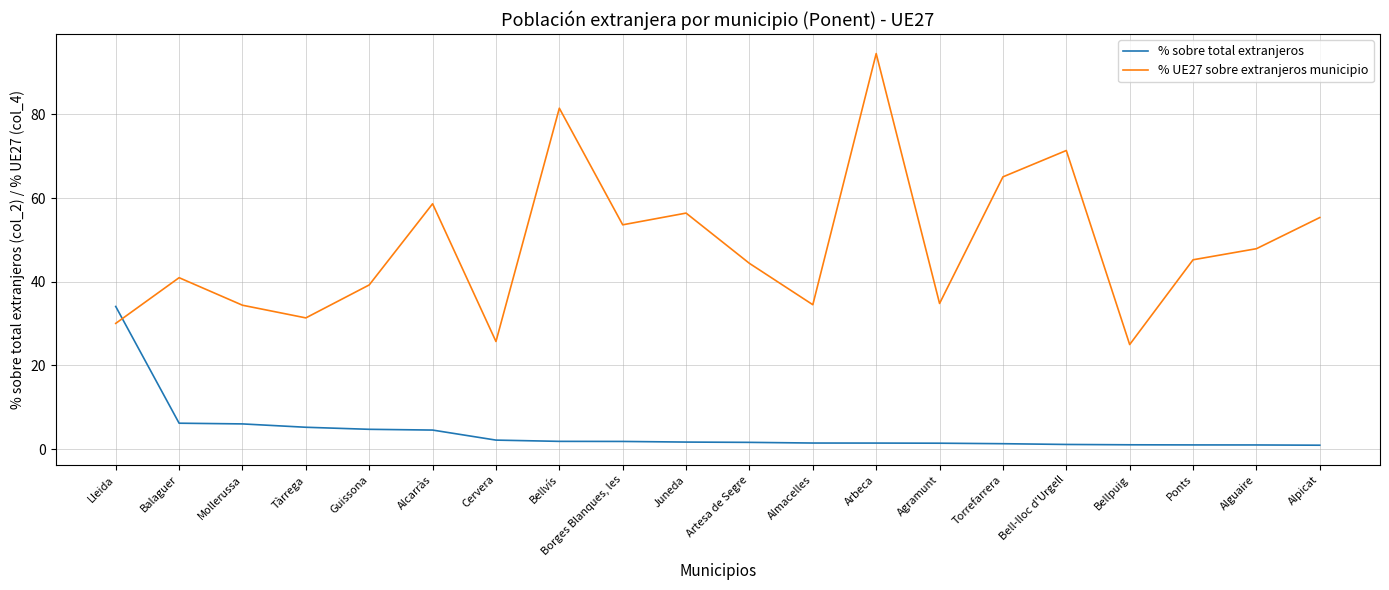

Rank the series by their average value, from highest to lowest.

% UE27 sobre extranjeros municipio, % sobre total extranjeros